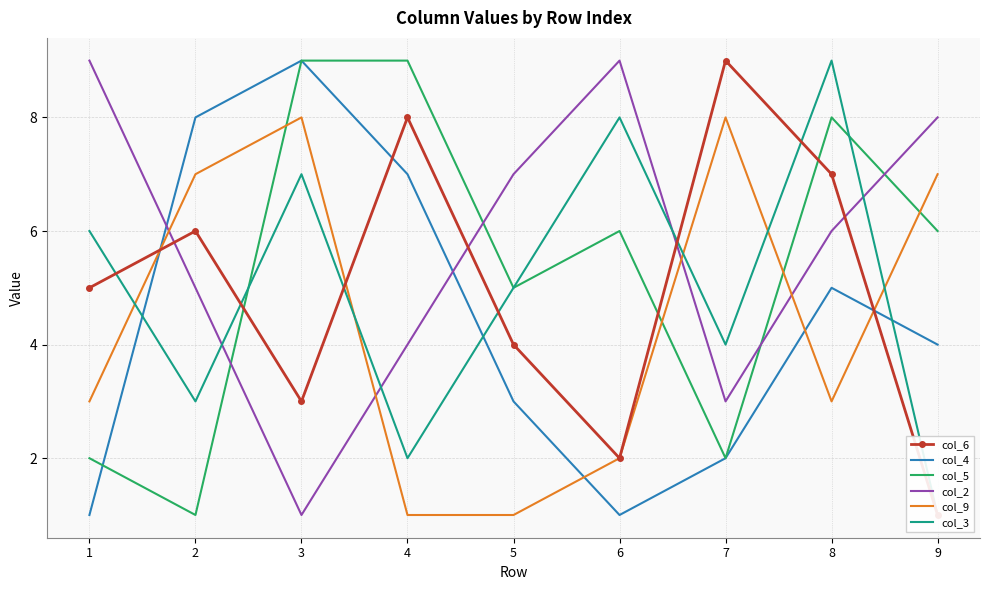

Where is the first local minimum for col_5?

2